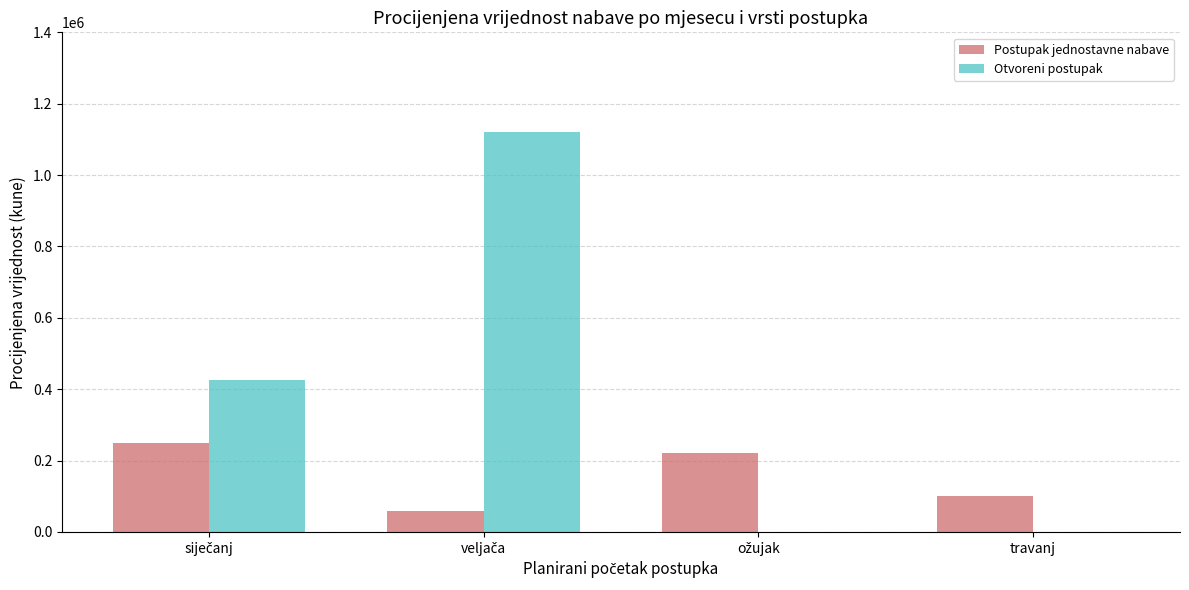

What is the highest value of the Postupak jednostavne nabave series?

250500